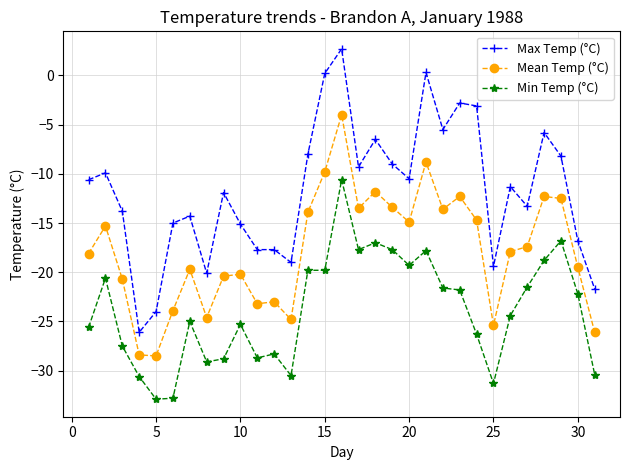

Which series has the largest total across all categories?

Max Temp (°C)